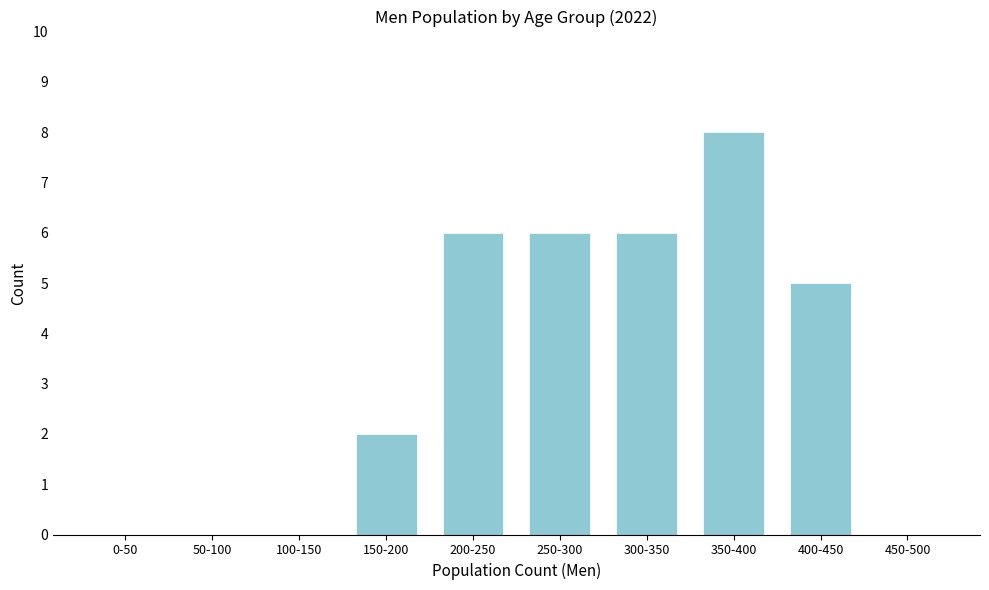

Reading left to right, what are all the values shown in this chart?

0-50=0	50-100=0	100-150=0	150-200=2	200-250=6	250-300=6	300-350=6	350-400=8	400-450=5	450-500=0